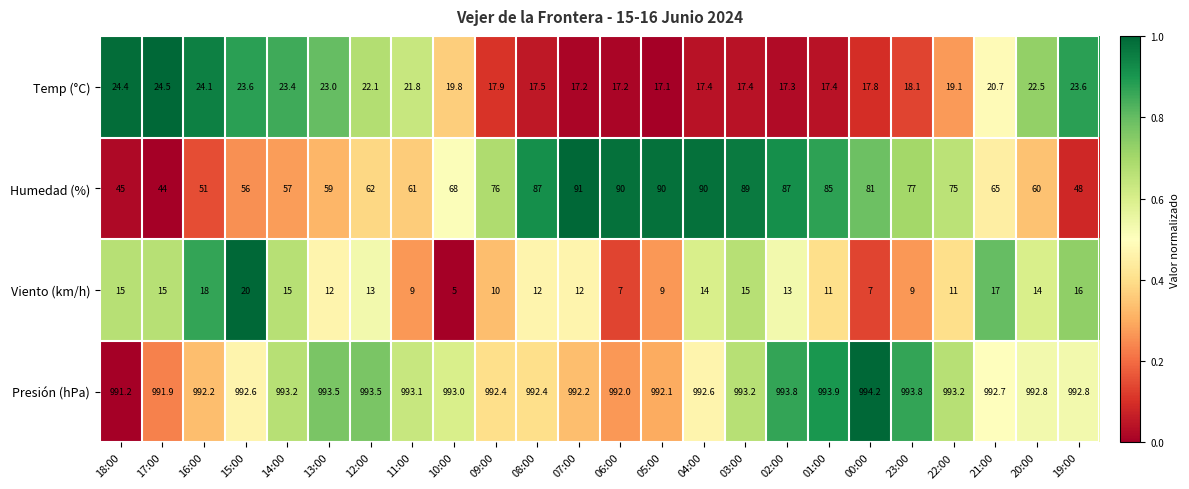

What is the sum of the Viento (km/h) values at 08:00 and 23:00?

21.0